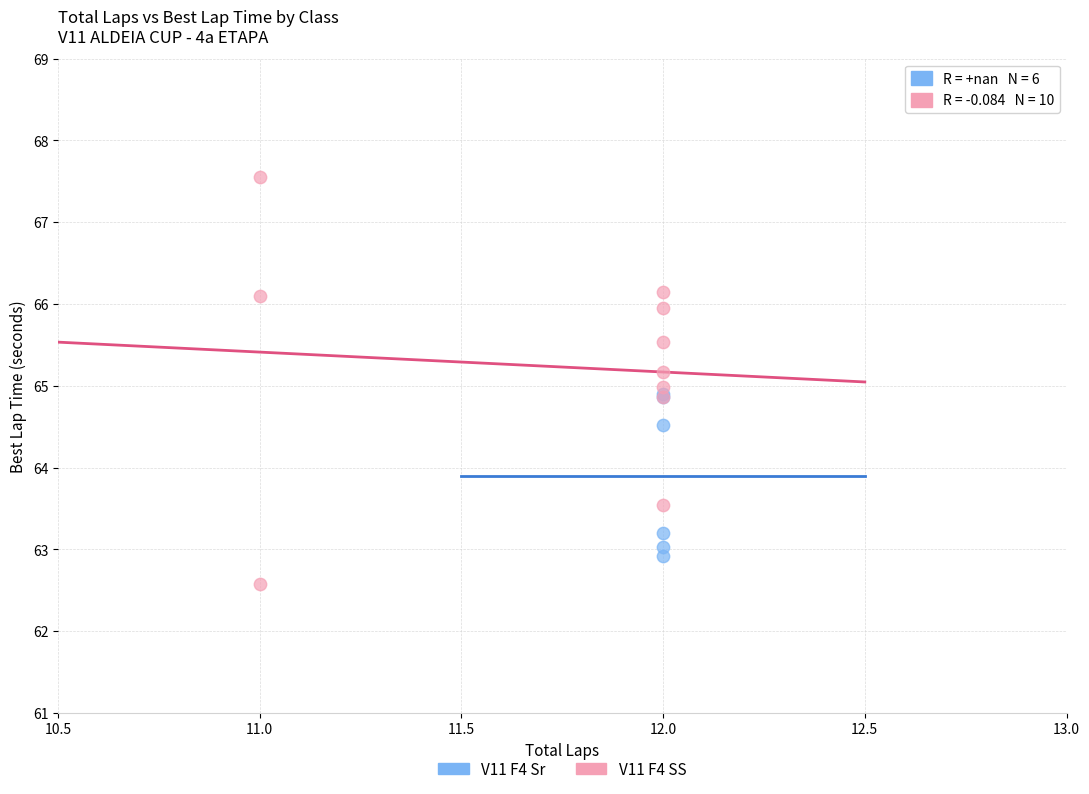

Which series reaches the minimum Y coordinate?

V11 F4 SS